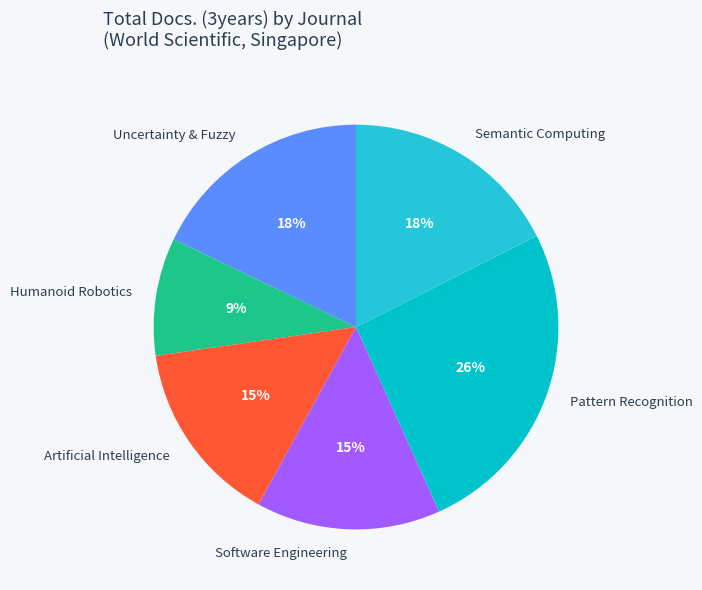

Is there any slice that represents more than half of the pie?

No